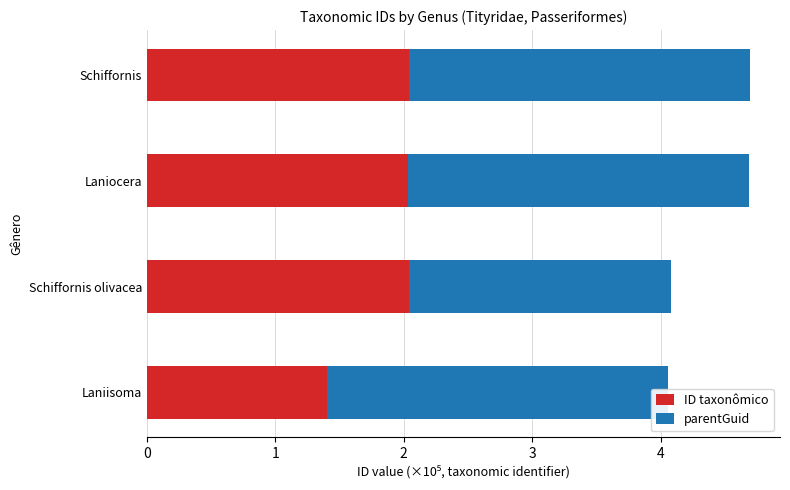

What is the difference between the highest and lowest values at Laniocera?

0.6